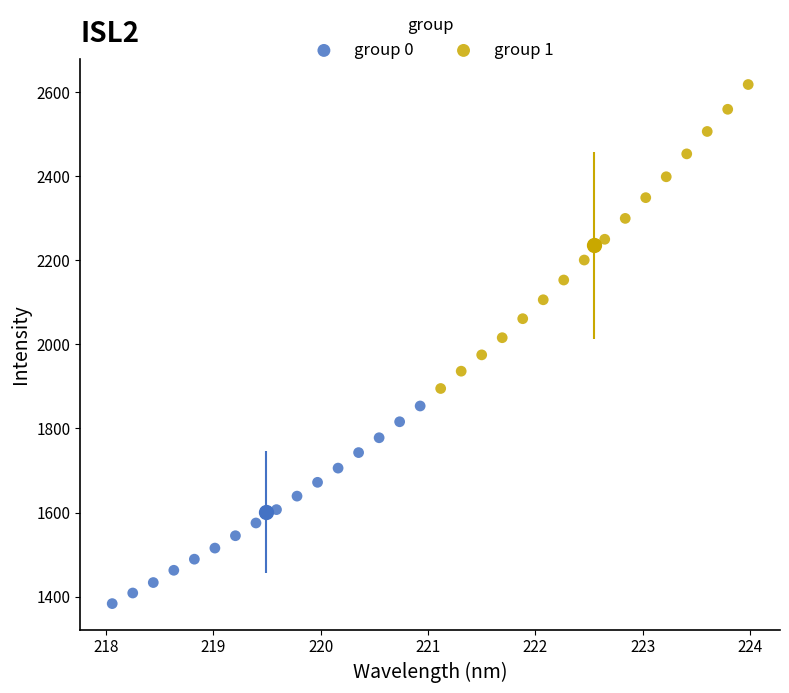

Which series reaches the maximum Y coordinate?

group 1